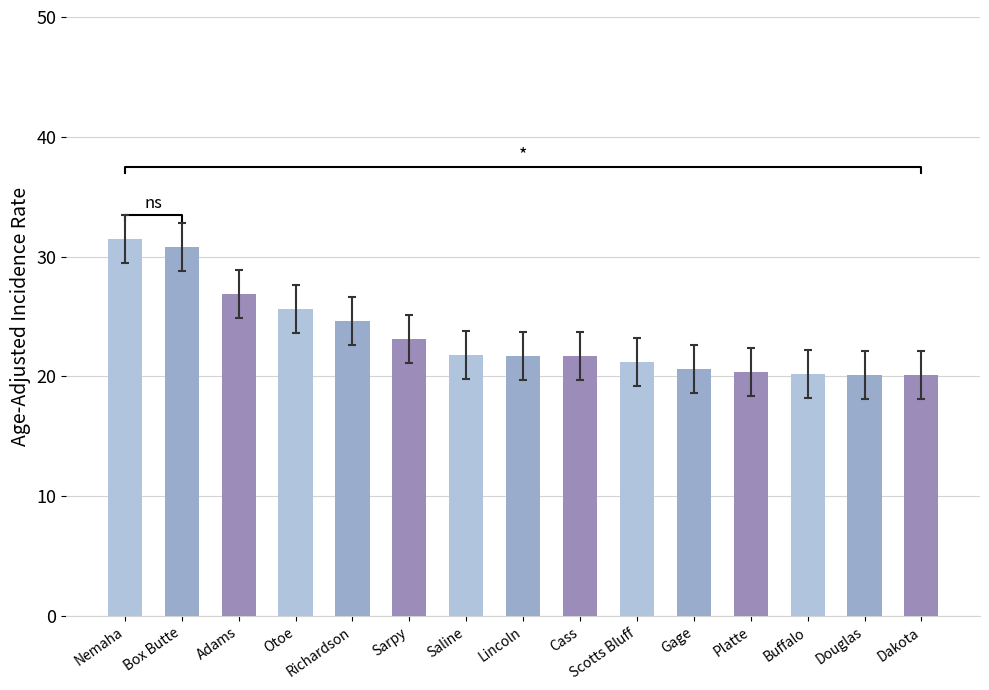

List the labels in order of value, largest first.

Nemaha, Box Butte, Adams, Otoe, Richardson, Sarpy, Saline, Lincoln, Cass, Scotts Bluff, Gage, Platte, Buffalo, Douglas, Dakota